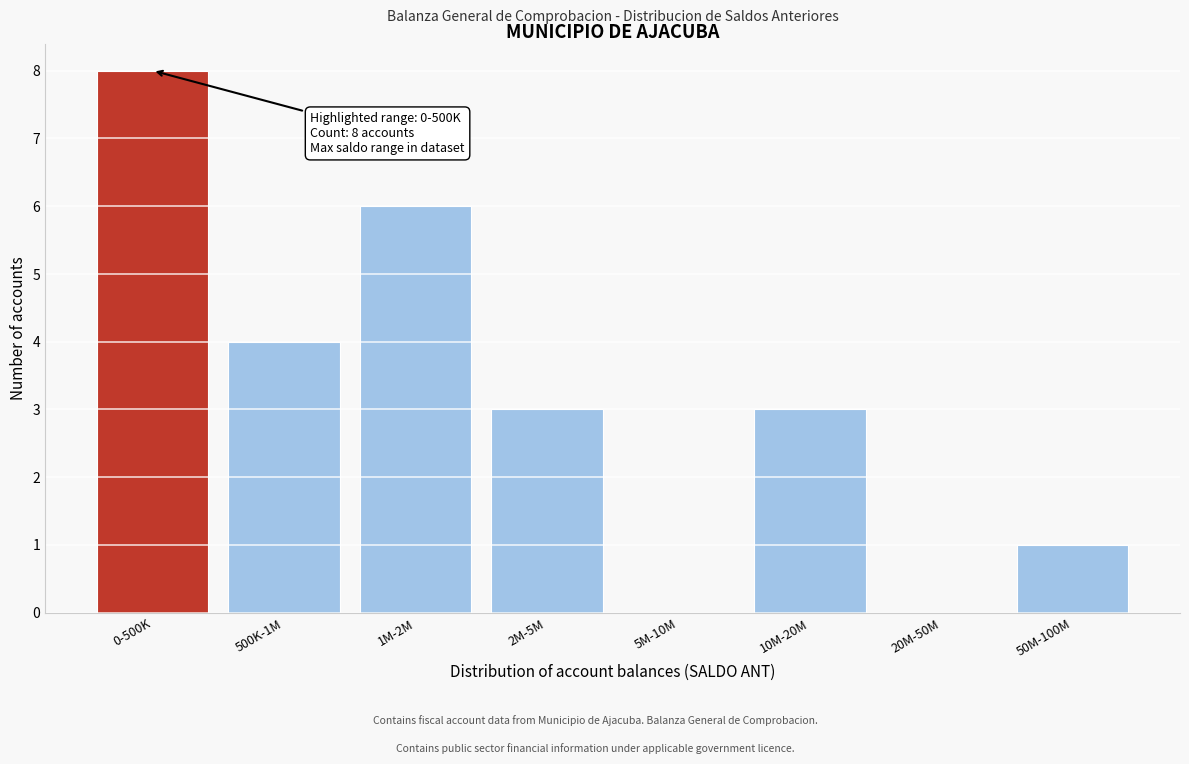

Reading right to left, list all the values displayed in this chart.

50M-100M=1	20M-50M=0	10M-20M=3	5M-10M=0	2M-5M=3	1M-2M=6	500K-1M=4	0-500K=8